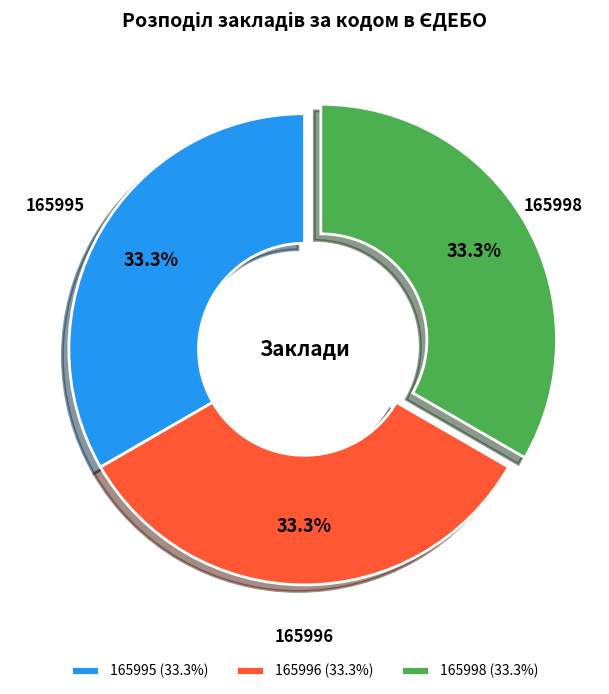

How many segments does this pie chart have?

3